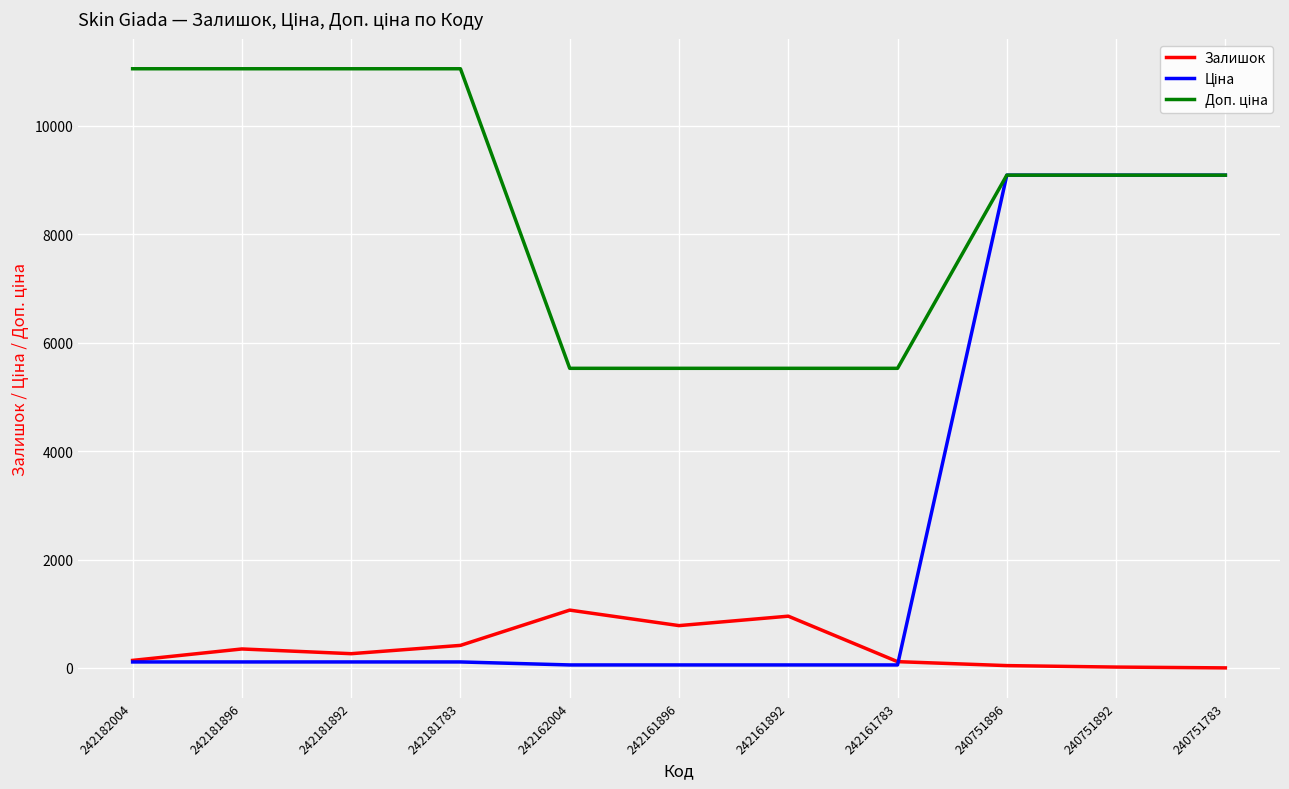

What is the greatest value displayed?

11055.0